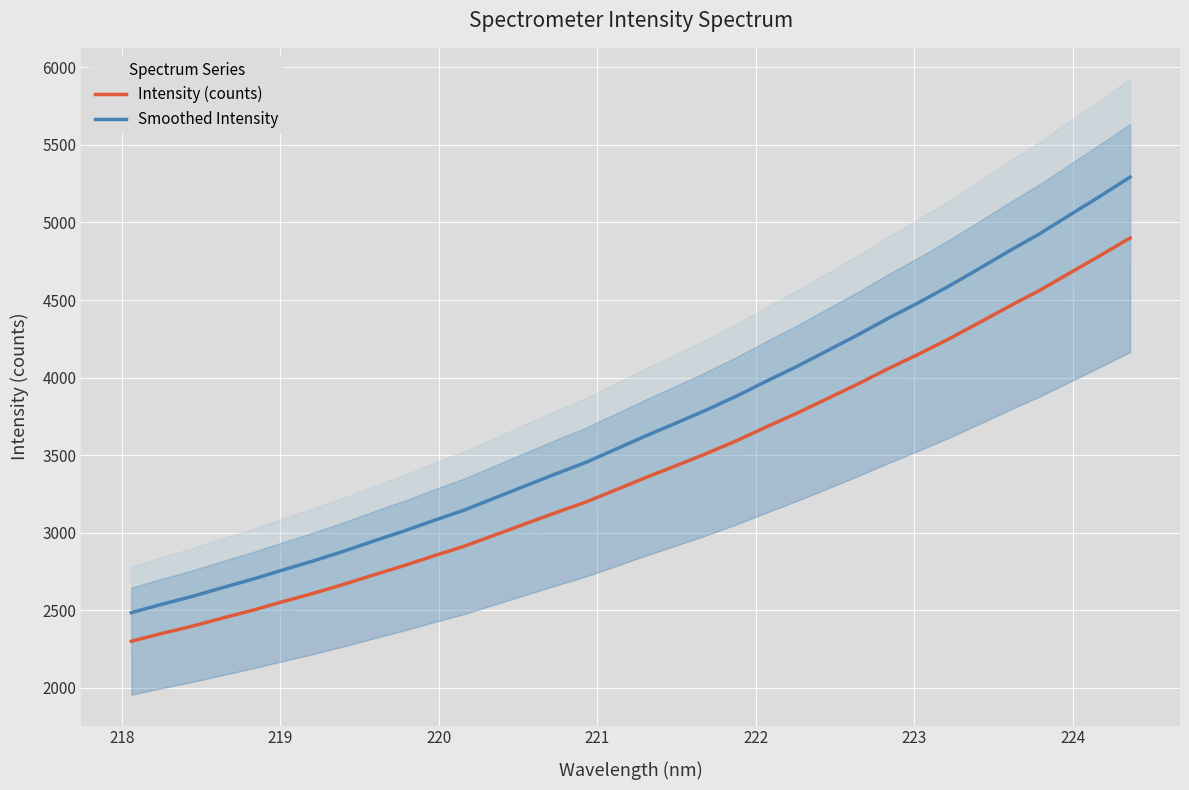

What is the minimum value for Smoothed Intensity?

2485.2